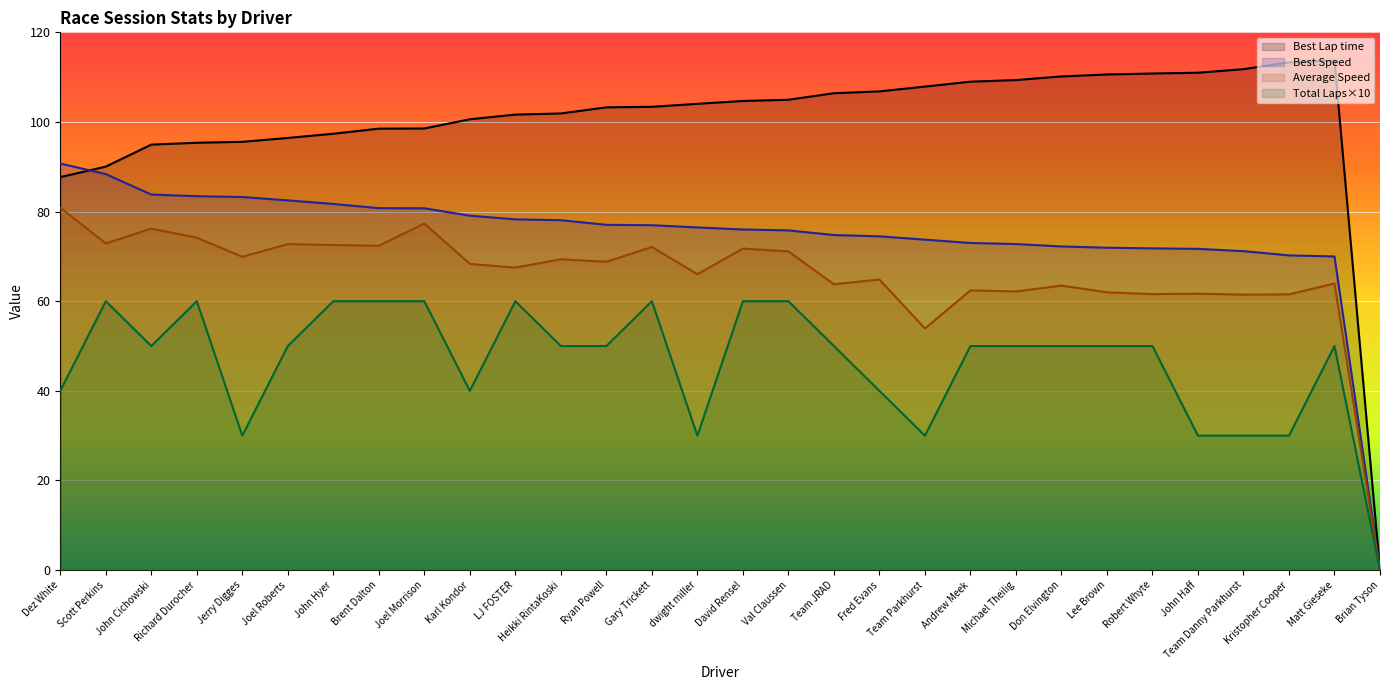

What is the difference between the maximum and minimum values in the Average Speed series?

80.9